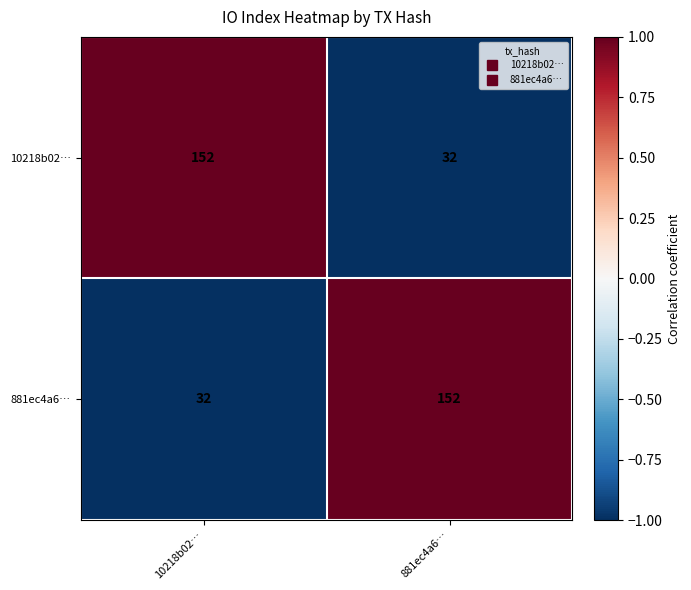

At 10218b02…, list the series in order from largest to smallest.

10218b02…, 881ec4a6…